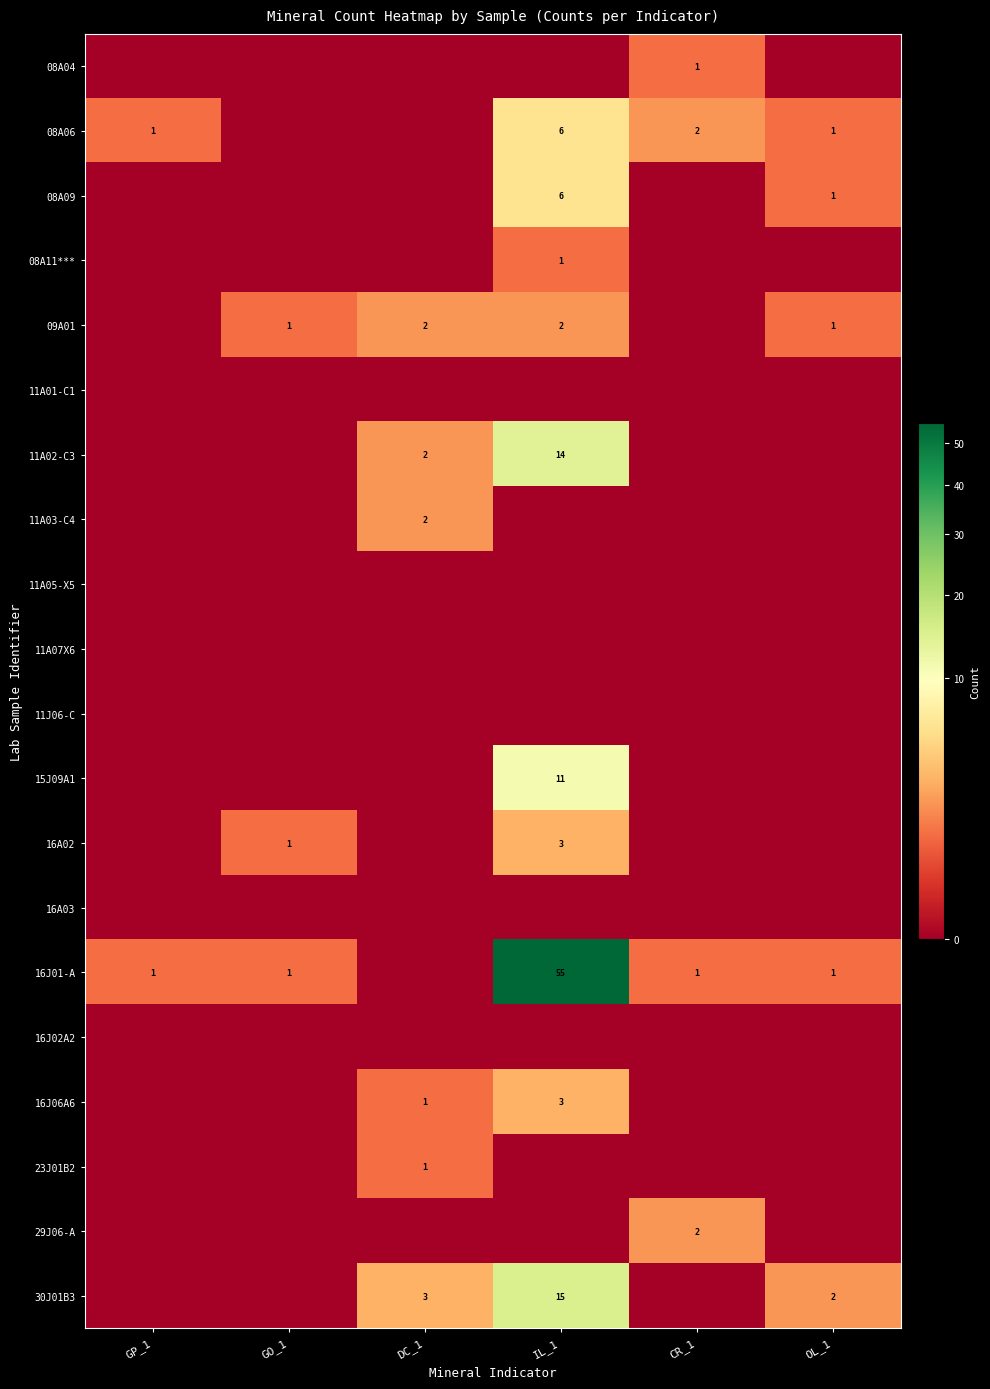

The value of 09A01 at IL_1 is 2. True or false?

True